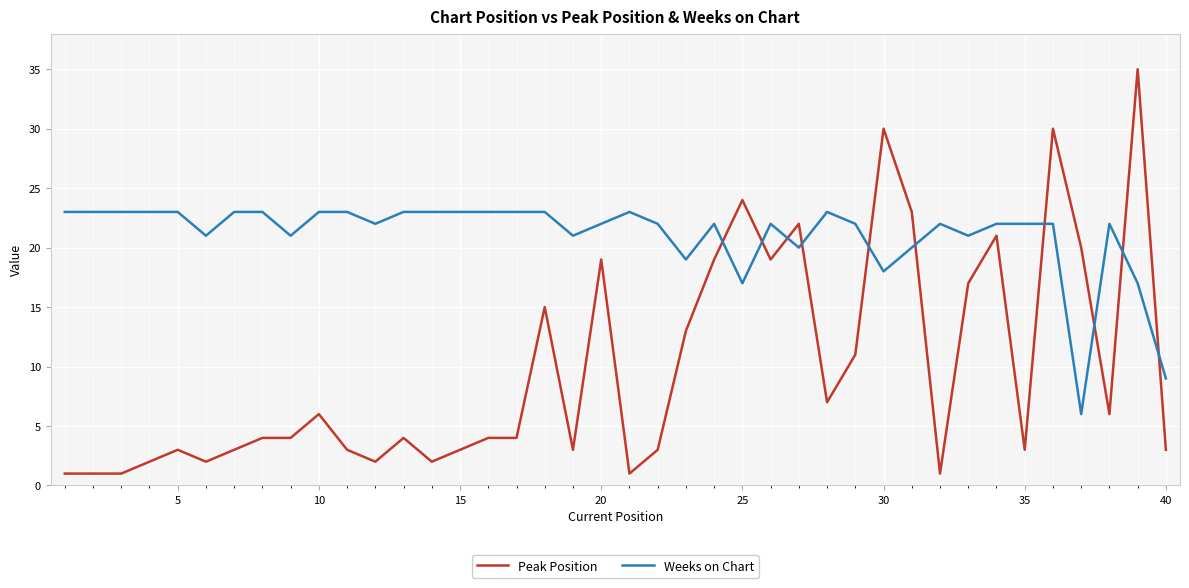

Which series has the largest total across all categories?

Weeks on Chart